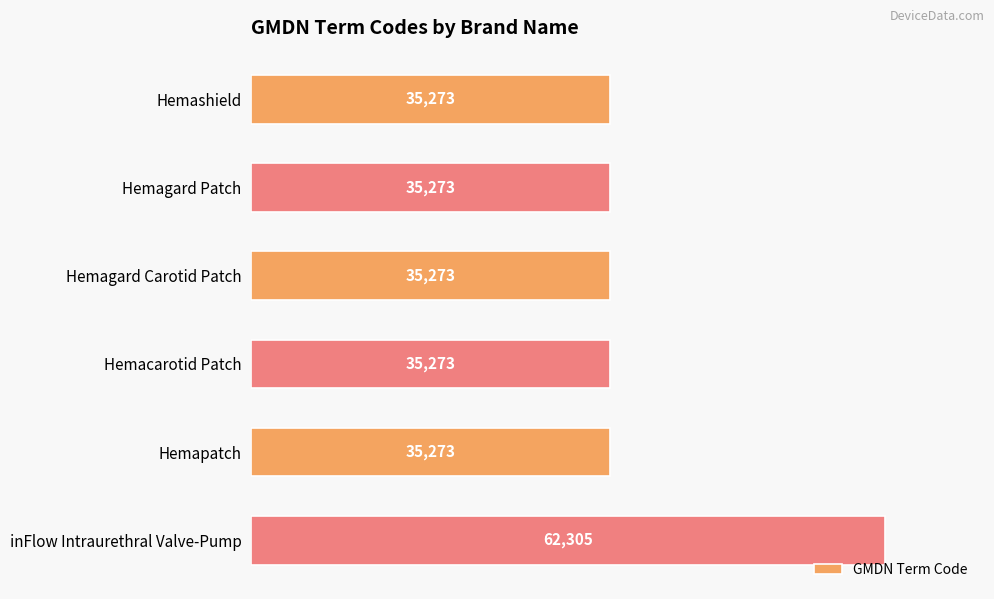

Reading top to bottom, transcribe all the data shown in this chart.

Hemashield=35273	Hemagard Patch=35273	Hemagard Carotid Patch=35273	Hemacarotid Patch=35273	Hemapatch=35273	inFlow Intraurethral Valve-Pump=62305